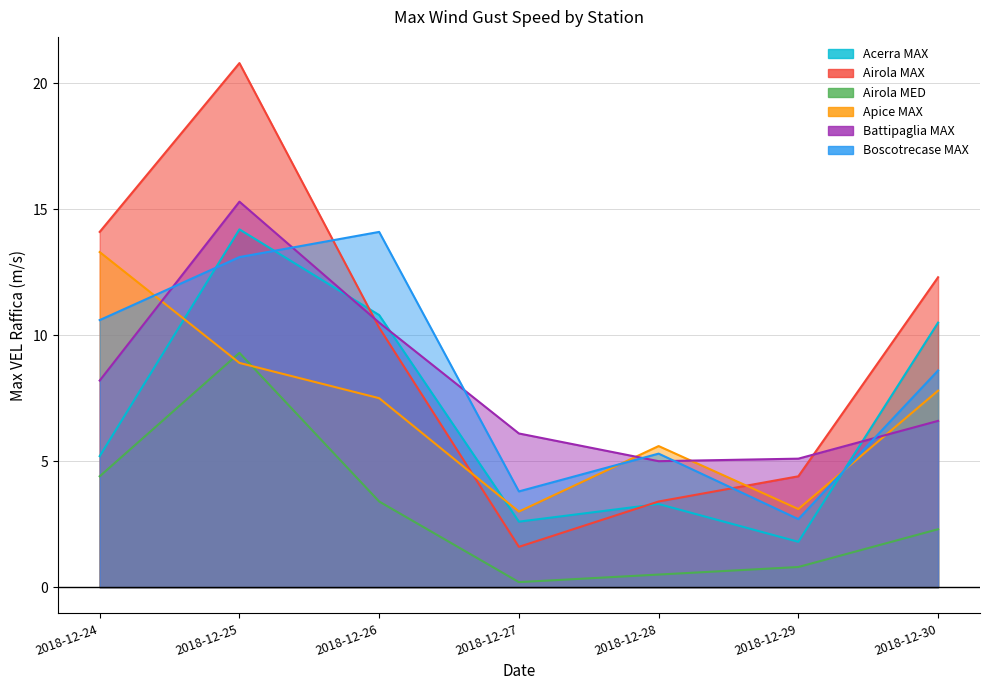

Reading right to left, transcribe all the data shown in this chart.

Acerra MAX: 10.5	1.8	3.3	2.6	10.8	14.2	5.2
Airola MAX: 12.3	4.4	3.4	1.6	10.3	20.8	14.1
Airola MED: 2.3	0.8	0.5	0.2	3.4	9.3	4.4
Apice MAX: 7.8	3.1	5.6	3.0	7.5	8.9	13.3
Battipaglia MAX: 6.6	5.1	5.0	6.1	10.5	15.3	8.2
Boscotrecase MAX: 8.6	2.7	5.3	3.8	14.1	13.1	10.6